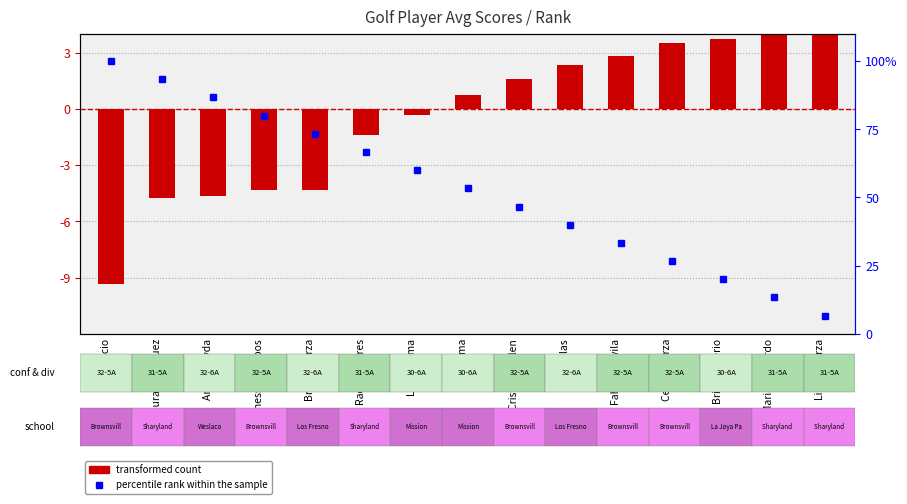

What is the label of the 6th bar from the left?

Raquel Flores